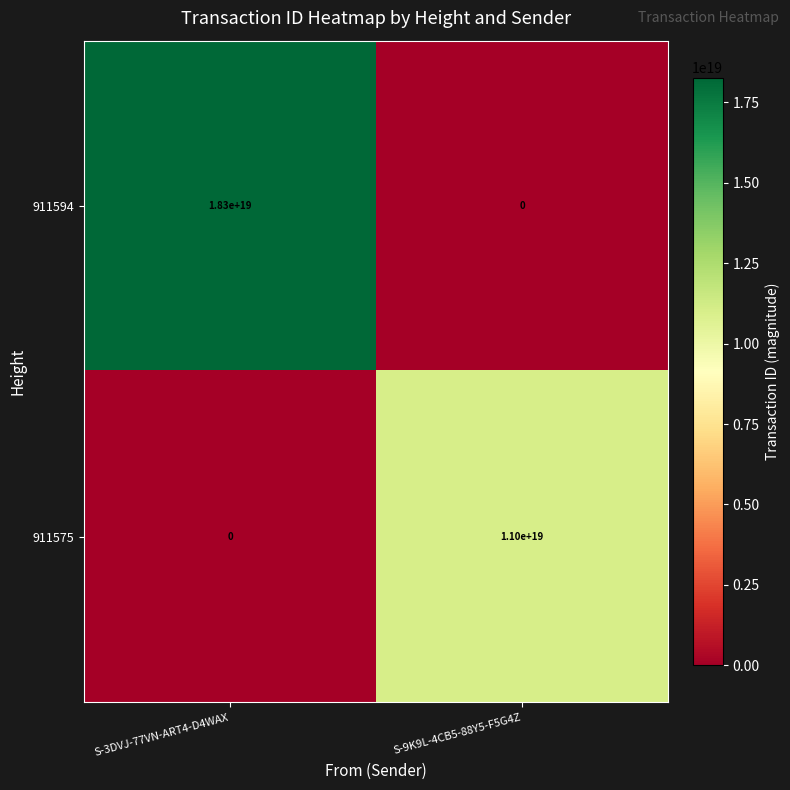

List the series in order of their peak value, highest first.

911594, 911575